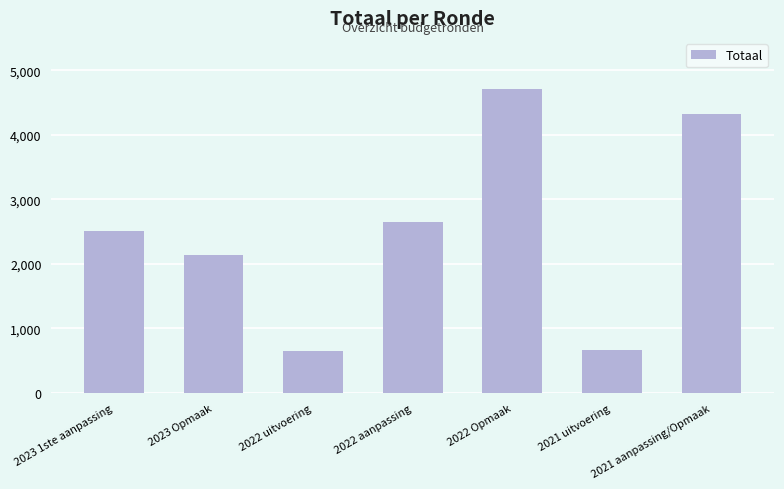

How many data points does each series have?

7